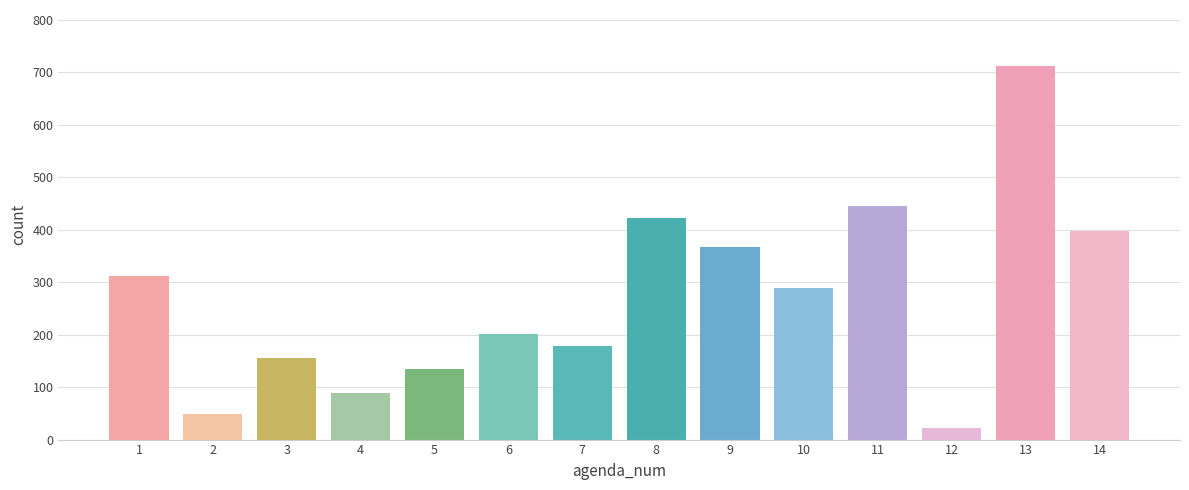

What is the approximate value at 6?

201